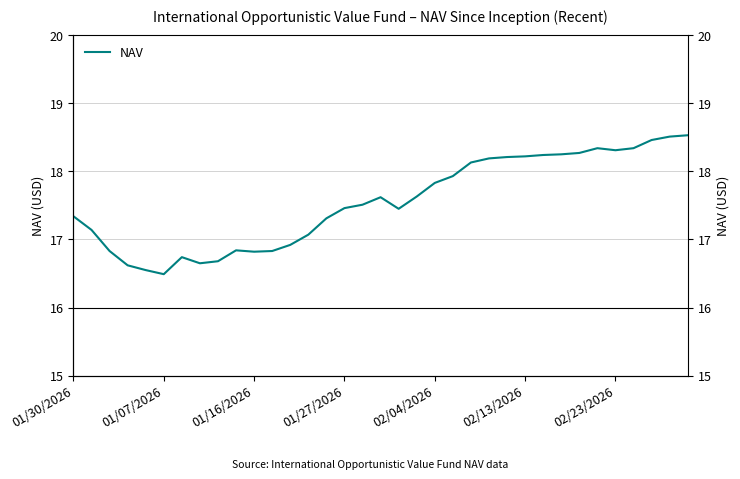

How many lines are shown in the chart?

1